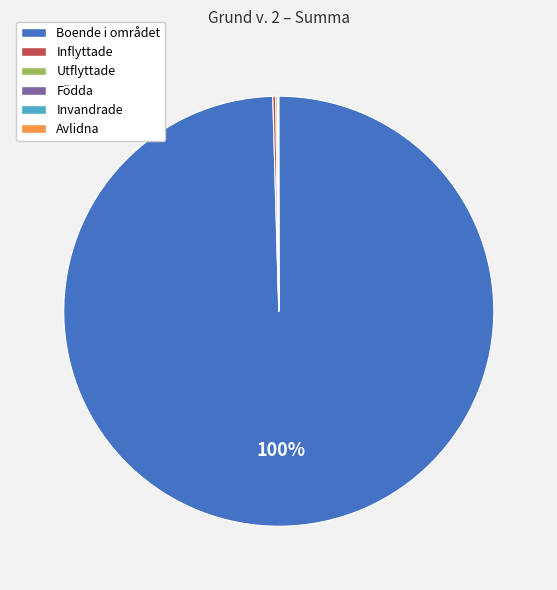

What is the majority slice?

Boende i området